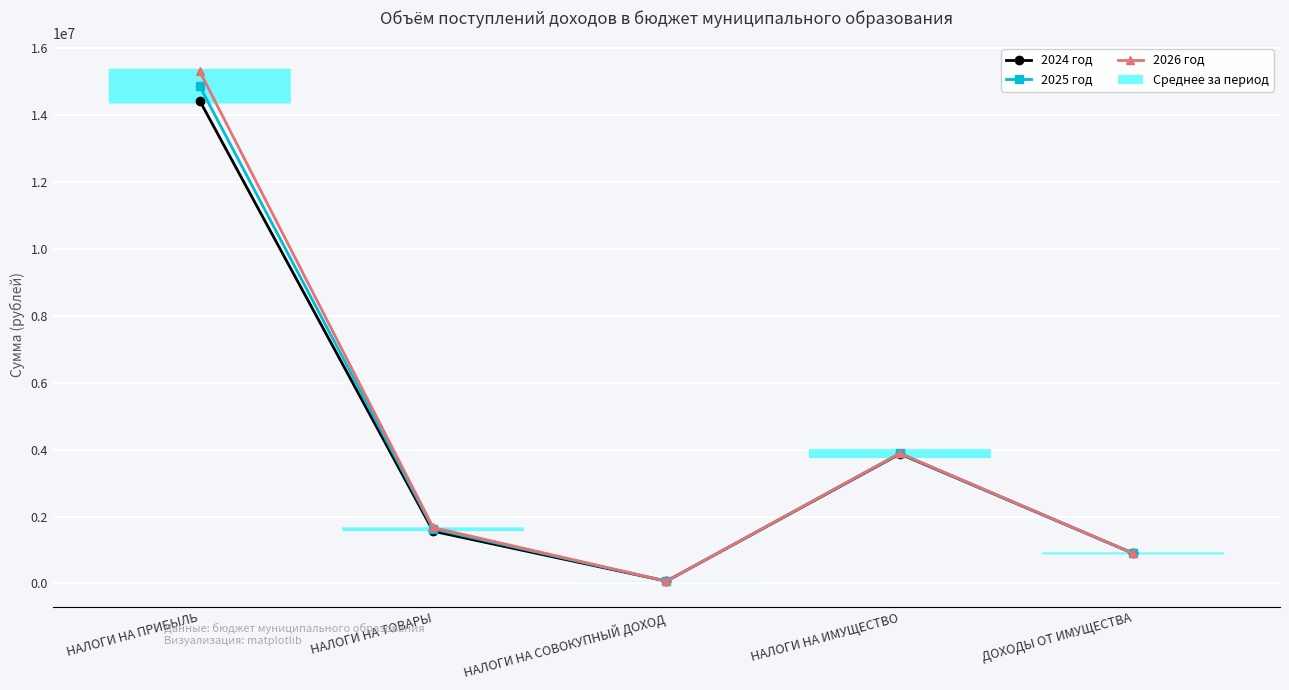

What is the sum of all 2026 год values?

21851540